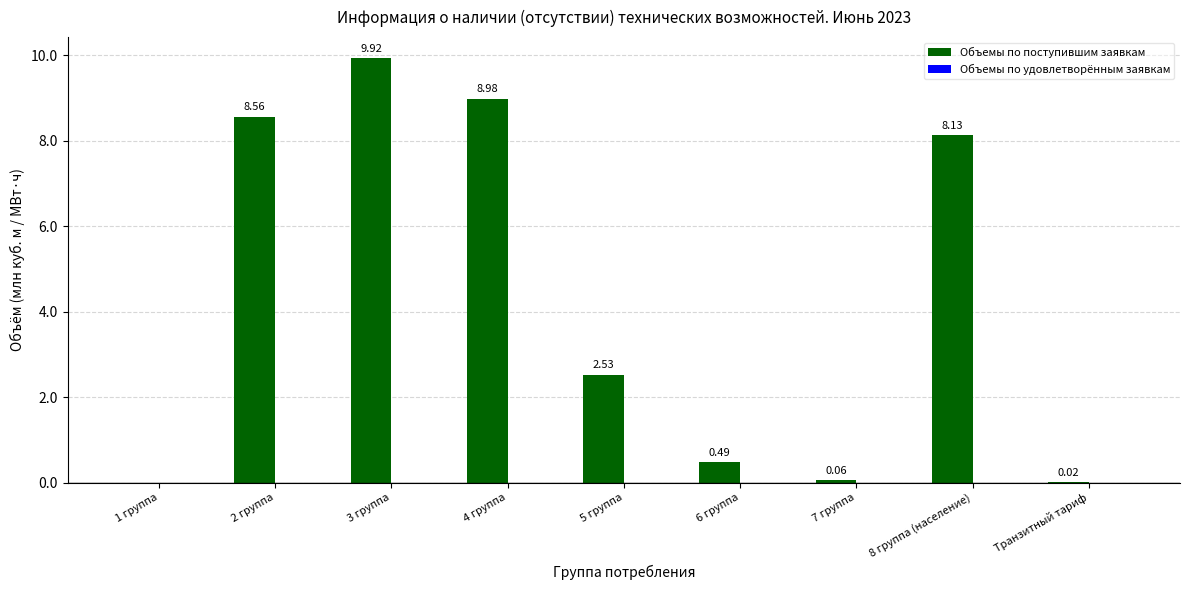

Which has a higher value, 2 группа or 7 группа?

2 группа